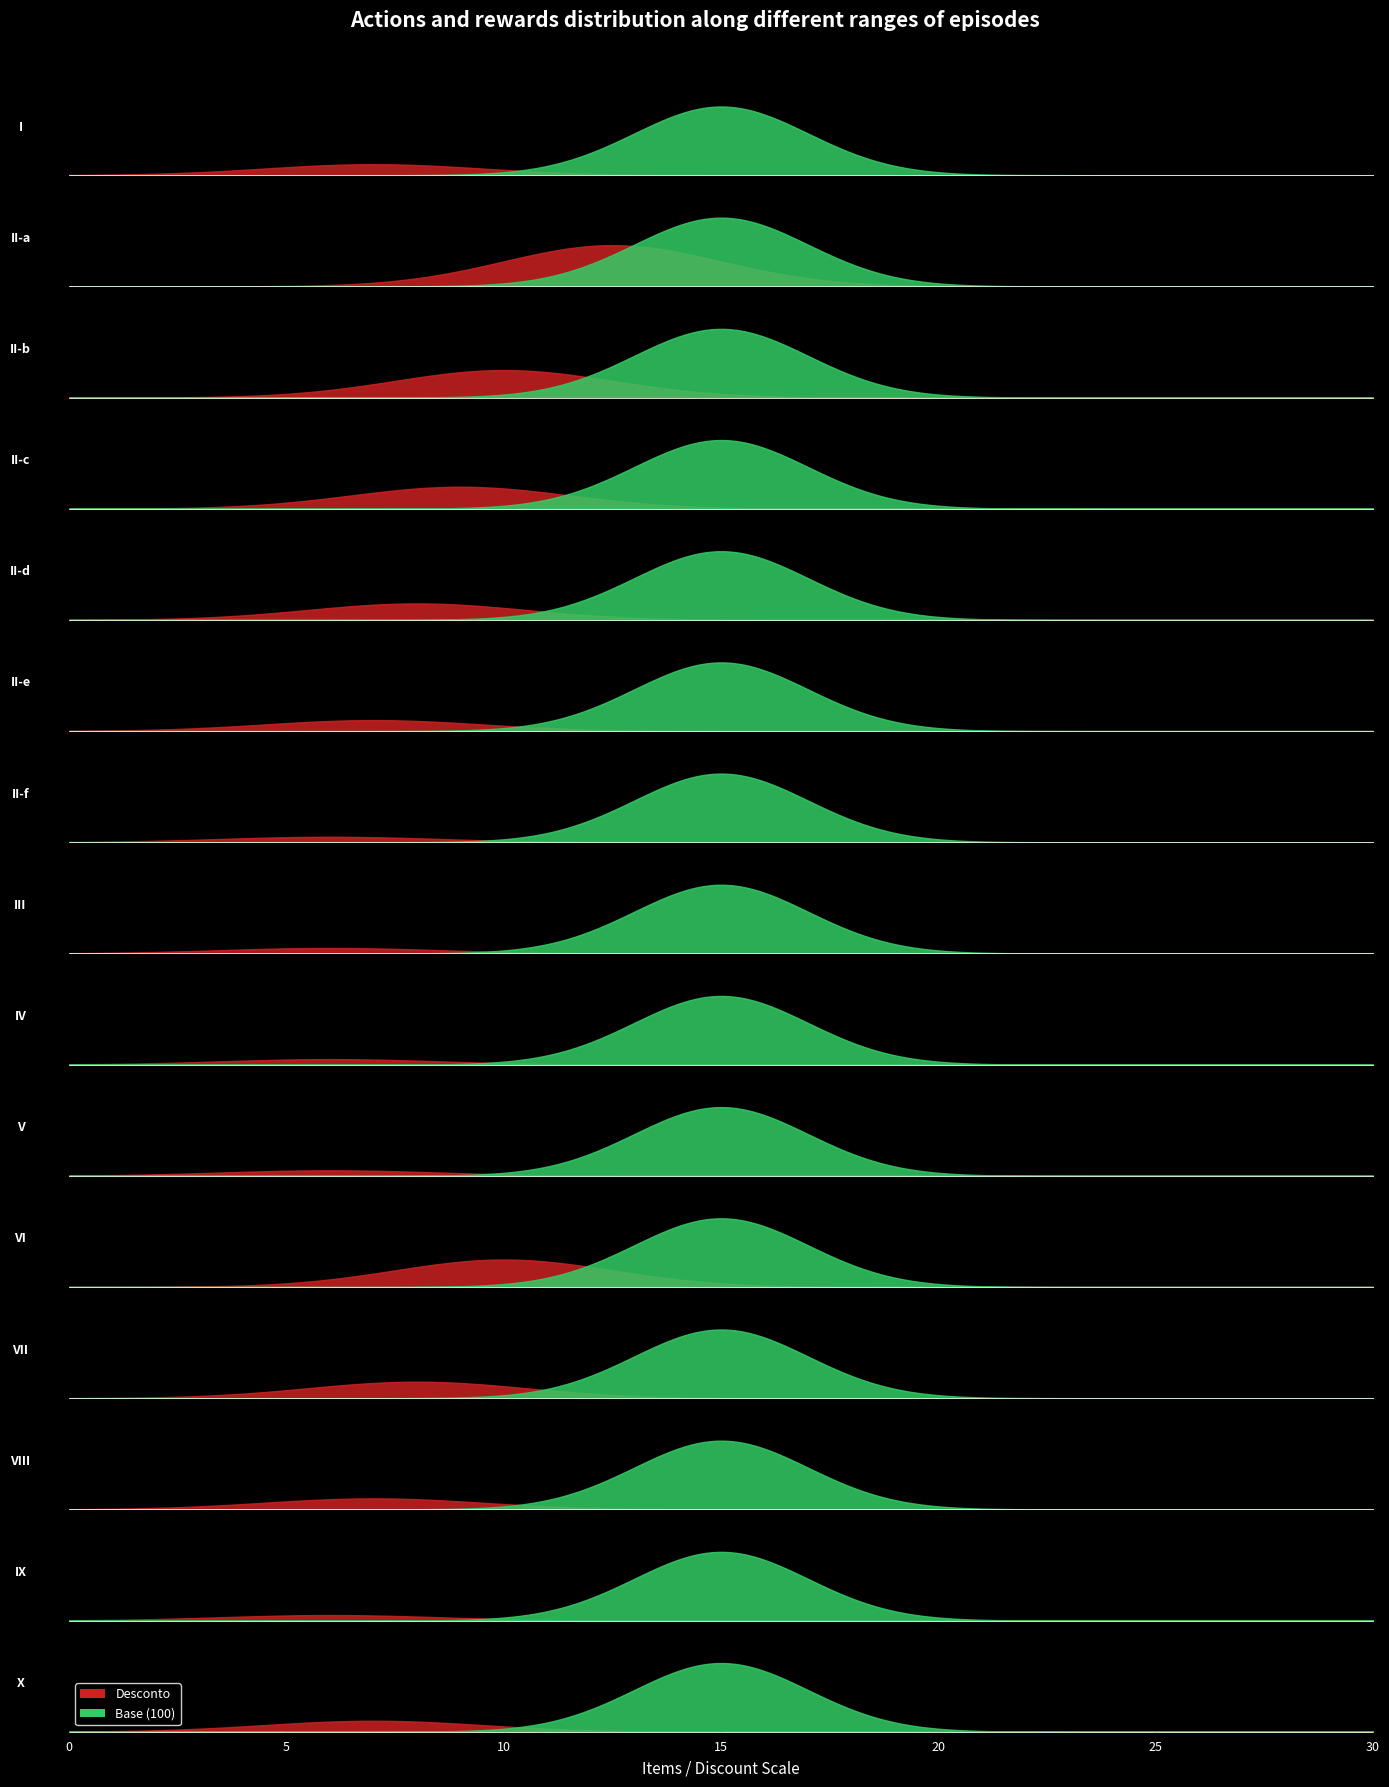

At which category is the sum across all series the highest?

II-a